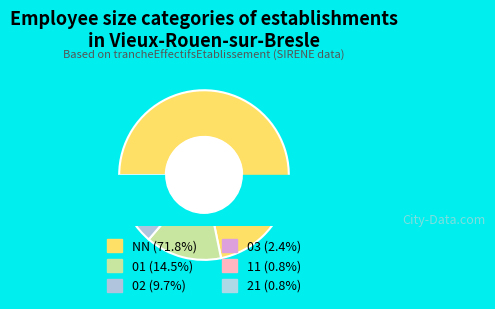

To the nearest percent, what percentage of the pie is 03?

2%